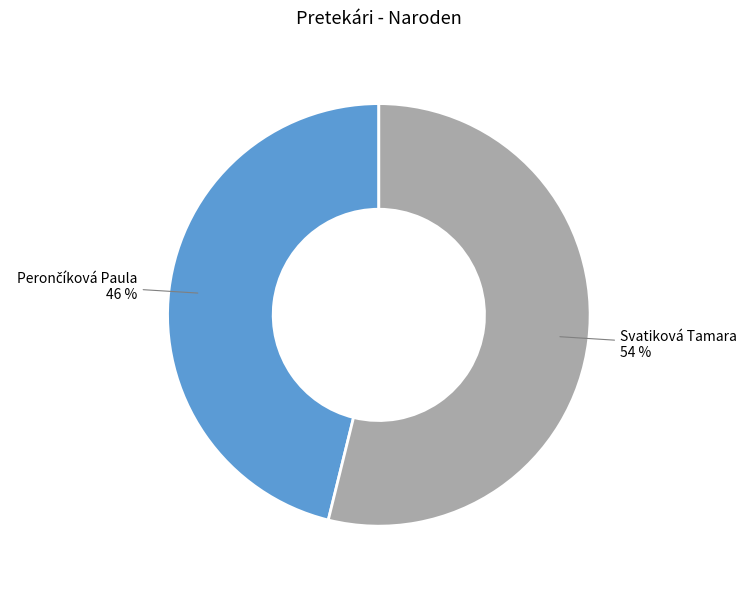

What is the largest slice in the pie chart?

Svatiková Tamara